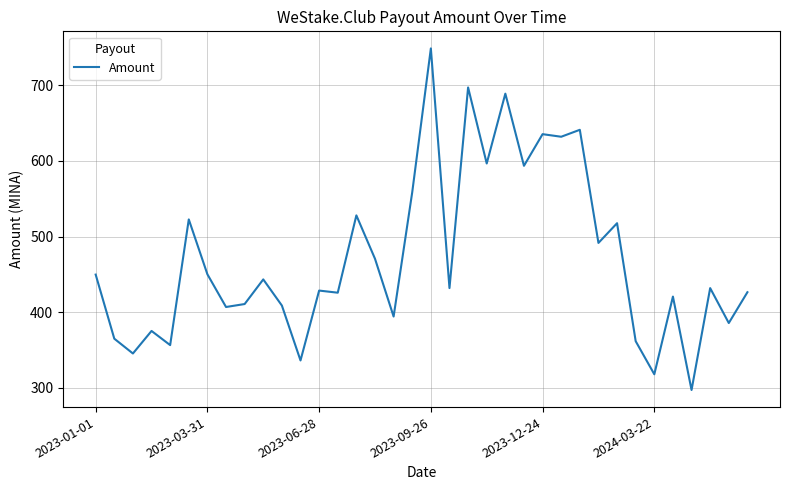

What is the maximum value shown in the chart?

748.8